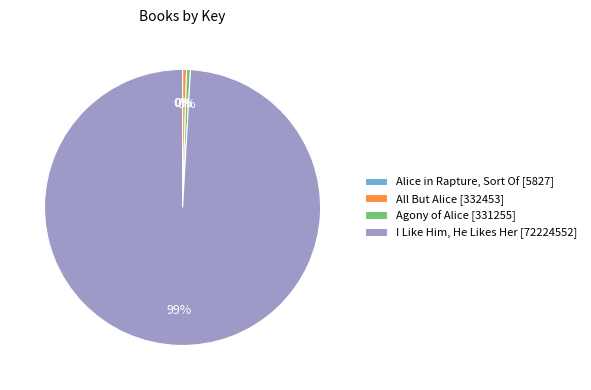

To the nearest percent, what is the average slice percentage?

25%